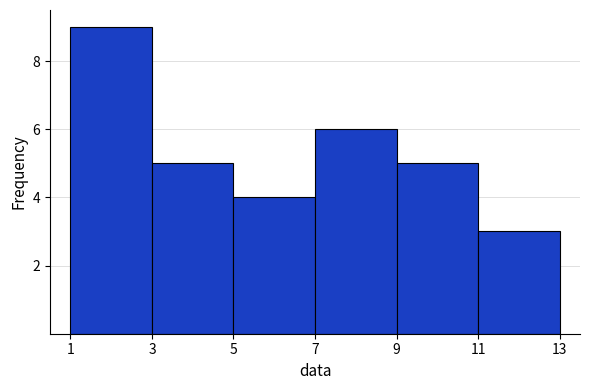

Reading left to right, transcribe this chart: for each bar, give the range it covers on the x-axis and its height. The values are not printed on the chart, so give them approximately, as read against the axis.

1 to 3: 9
3 to 5: 5
5 to 7: 4
7 to 9: 6
9 to 11: 5
11 to 13: 3